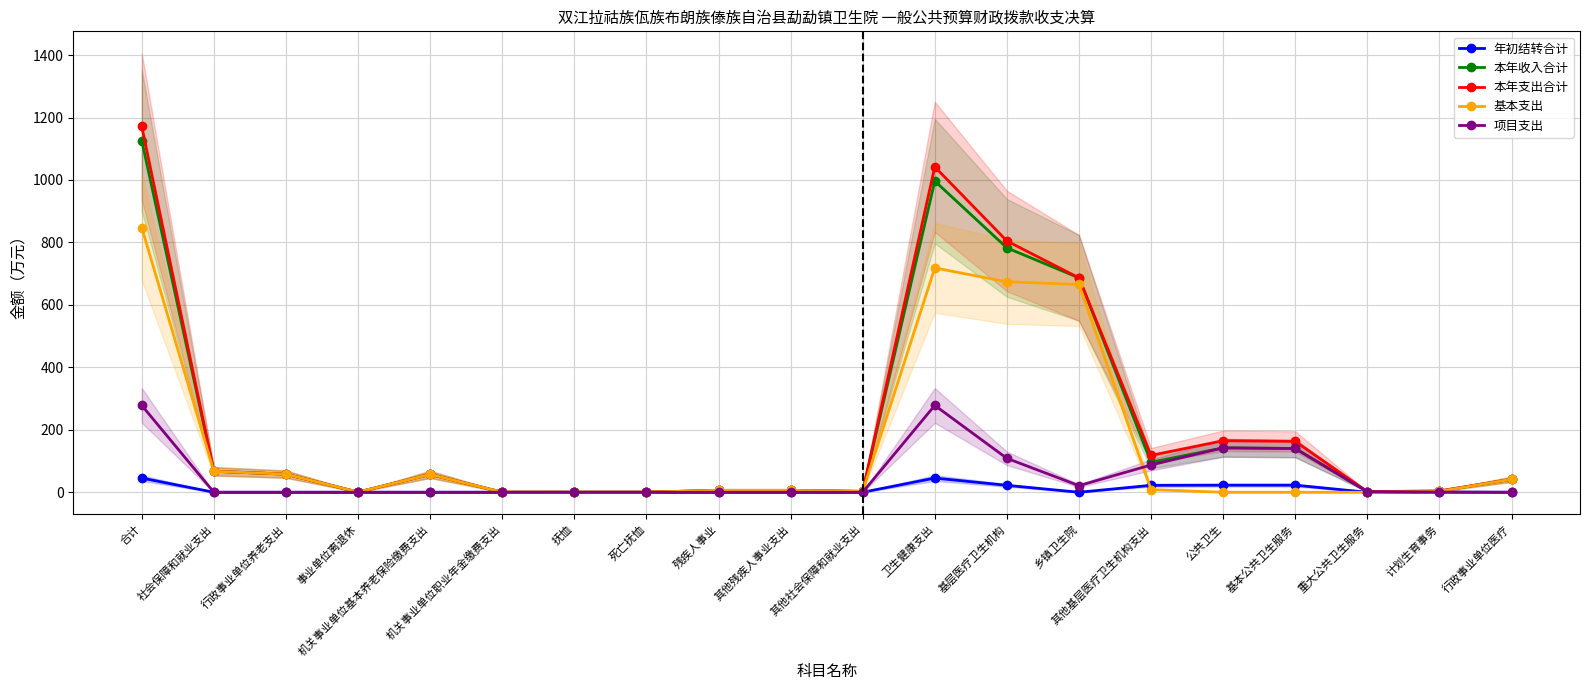

True or false: 本年支出合计 and 年初结转合计 cross at least once.

False